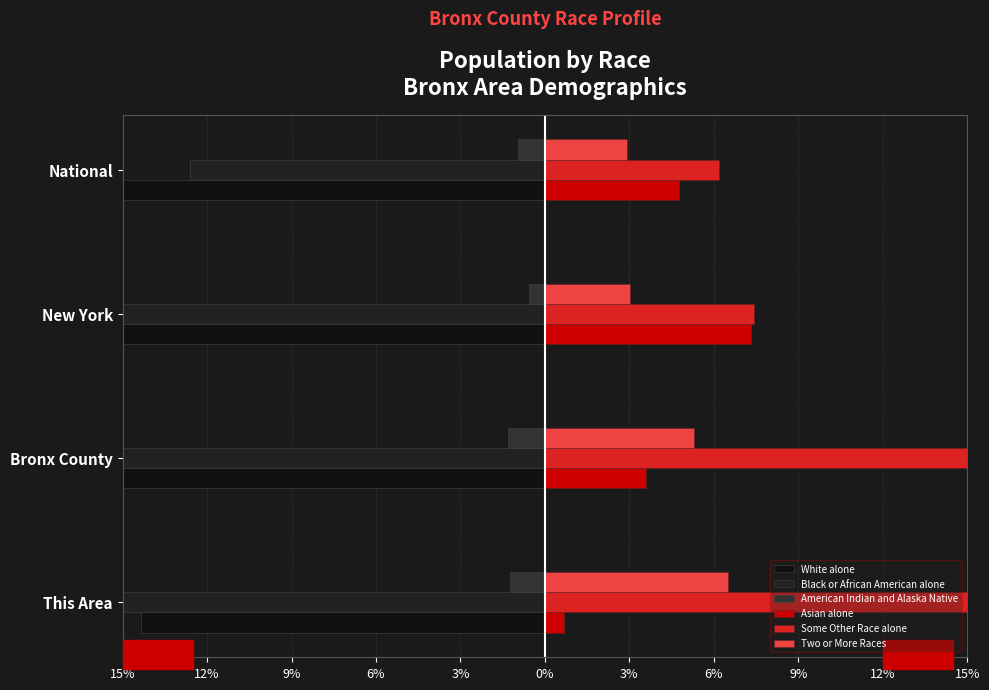

What is the difference between the maximum and minimum values in the Asian alone series?

6.7